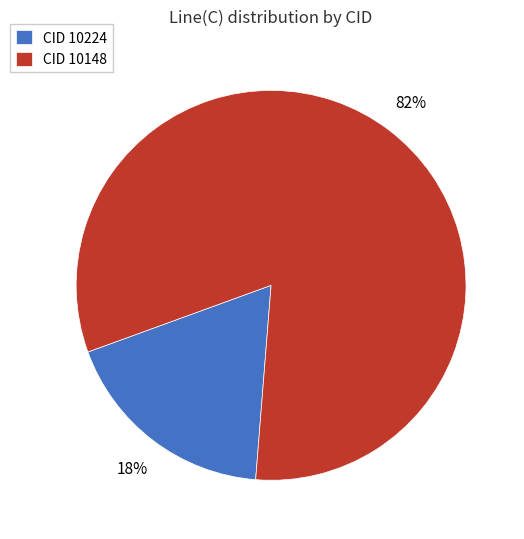

Is the sum of CID 10148 and CID 10224 greater than half?

Yes